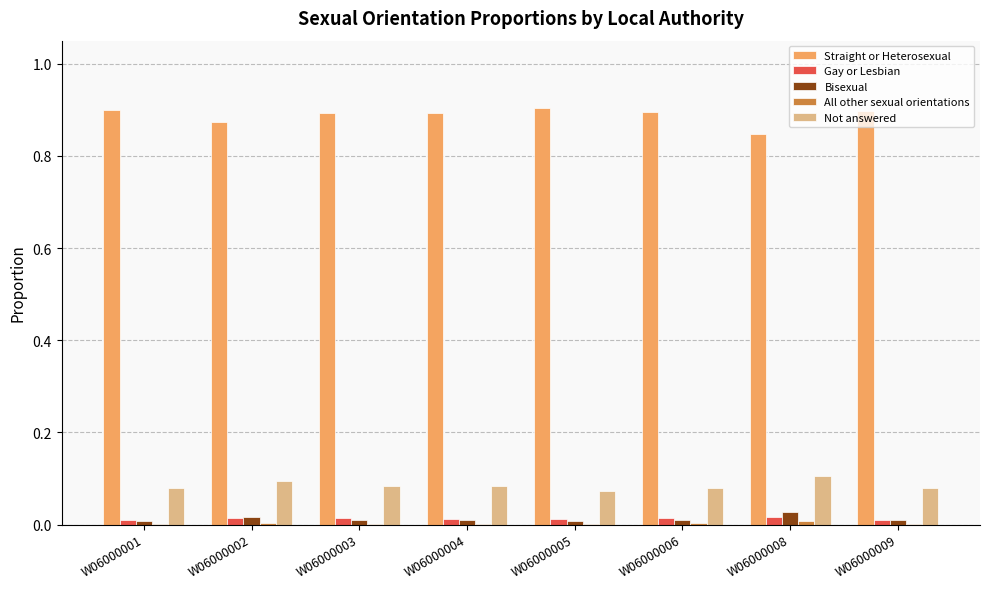

The value of Straight or Heterosexual at W06000006 is 0.9. True or false?

True